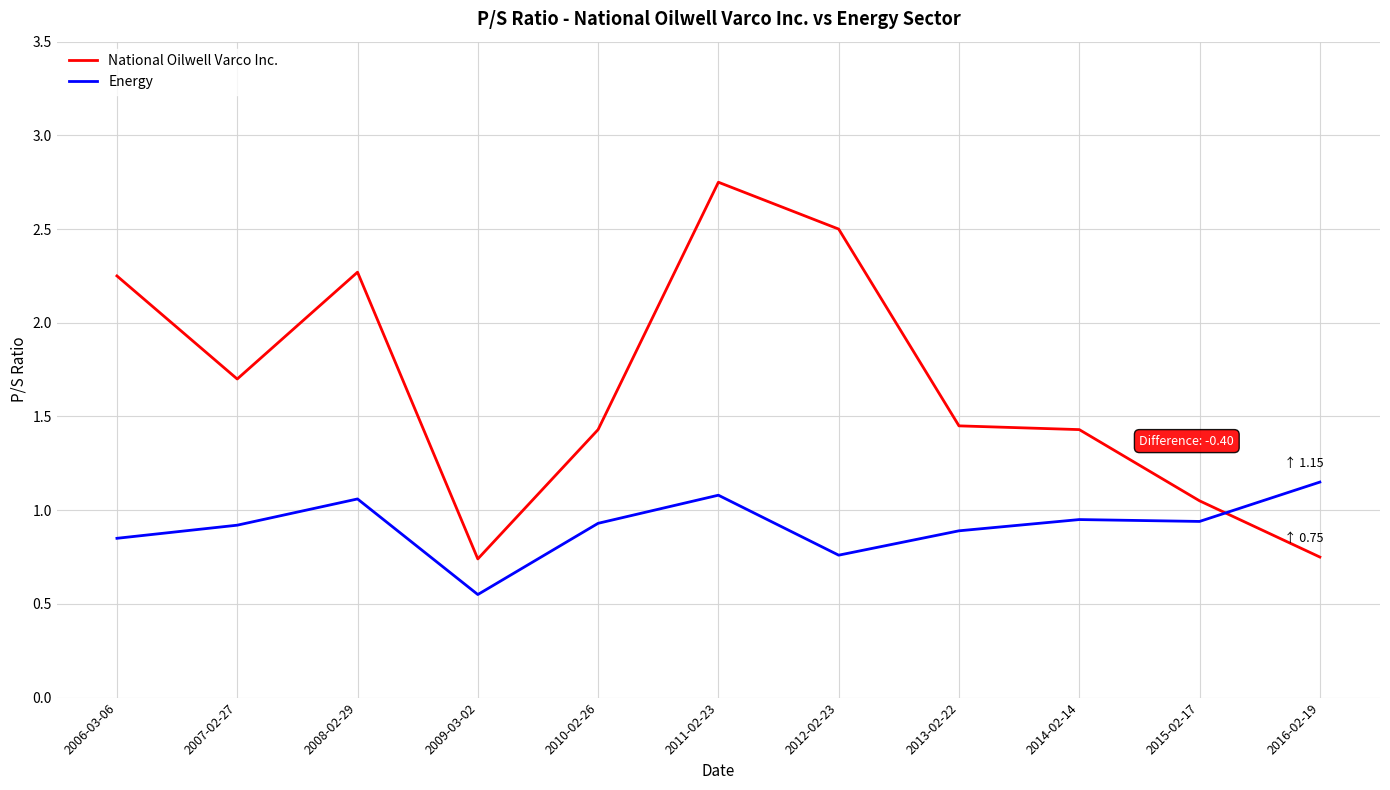

Which series has the widest spread of values?

National Oilwell Varco Inc.